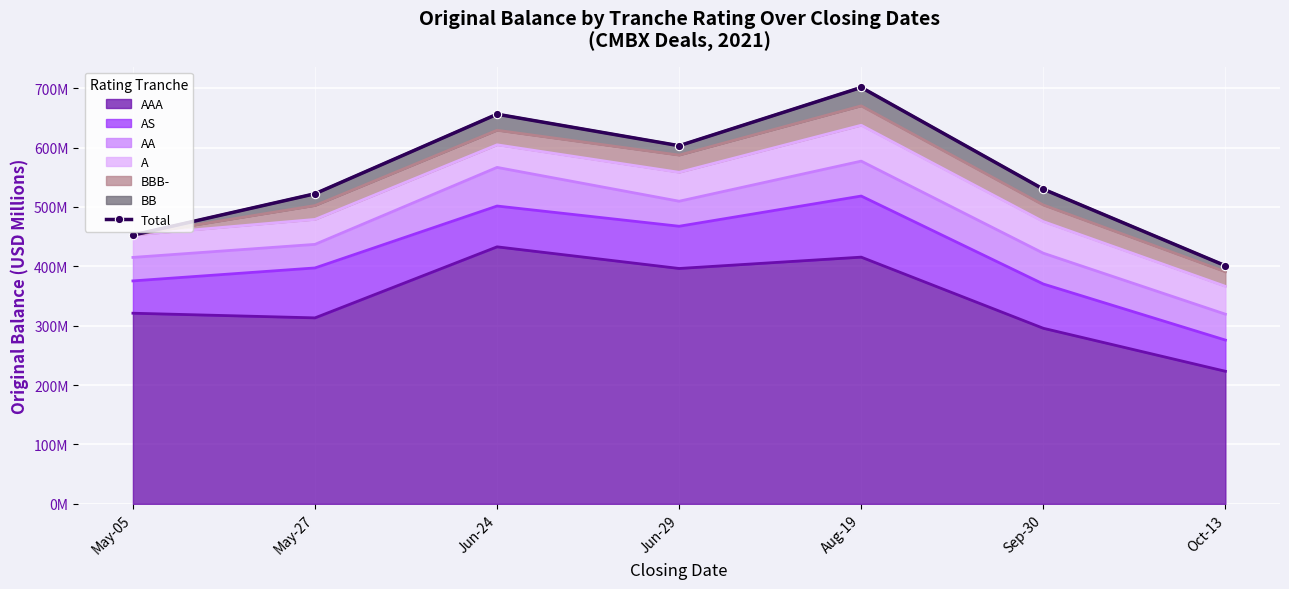

How many lines are shown in the chart?

1